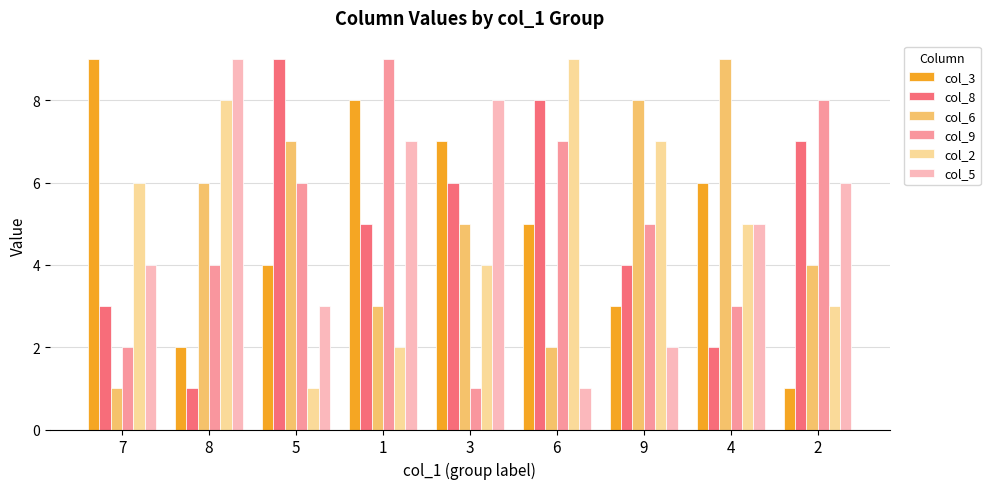

Count the col_9 values in the range 3 to 7.

5